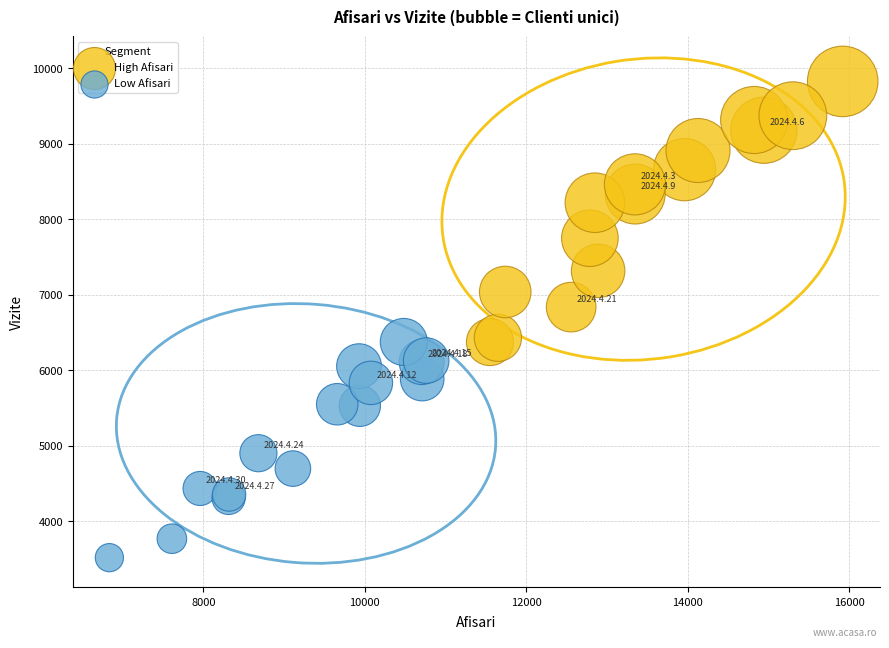

Which series reaches the minimum Y coordinate?

Low Afisari